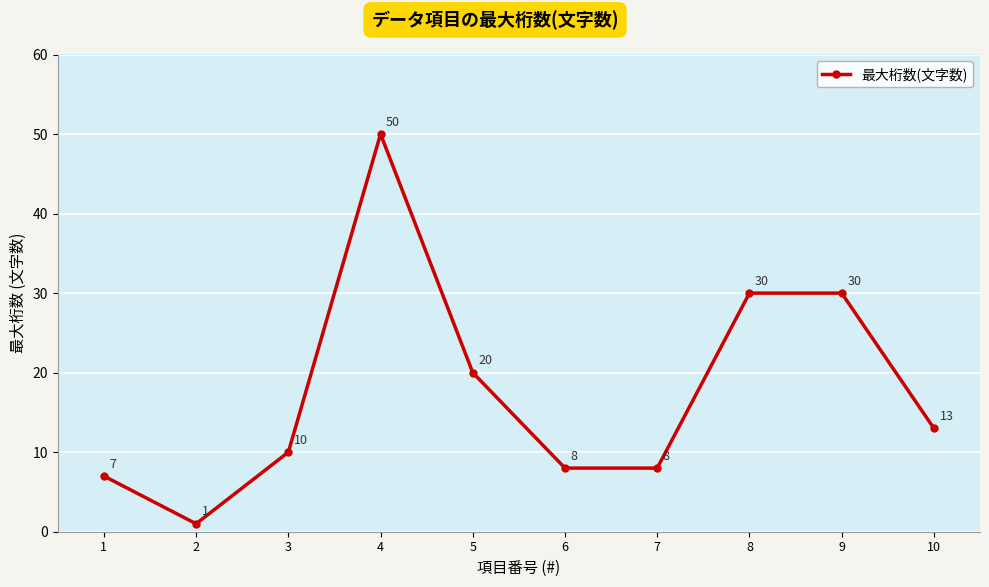

What is the greatest value displayed?

50